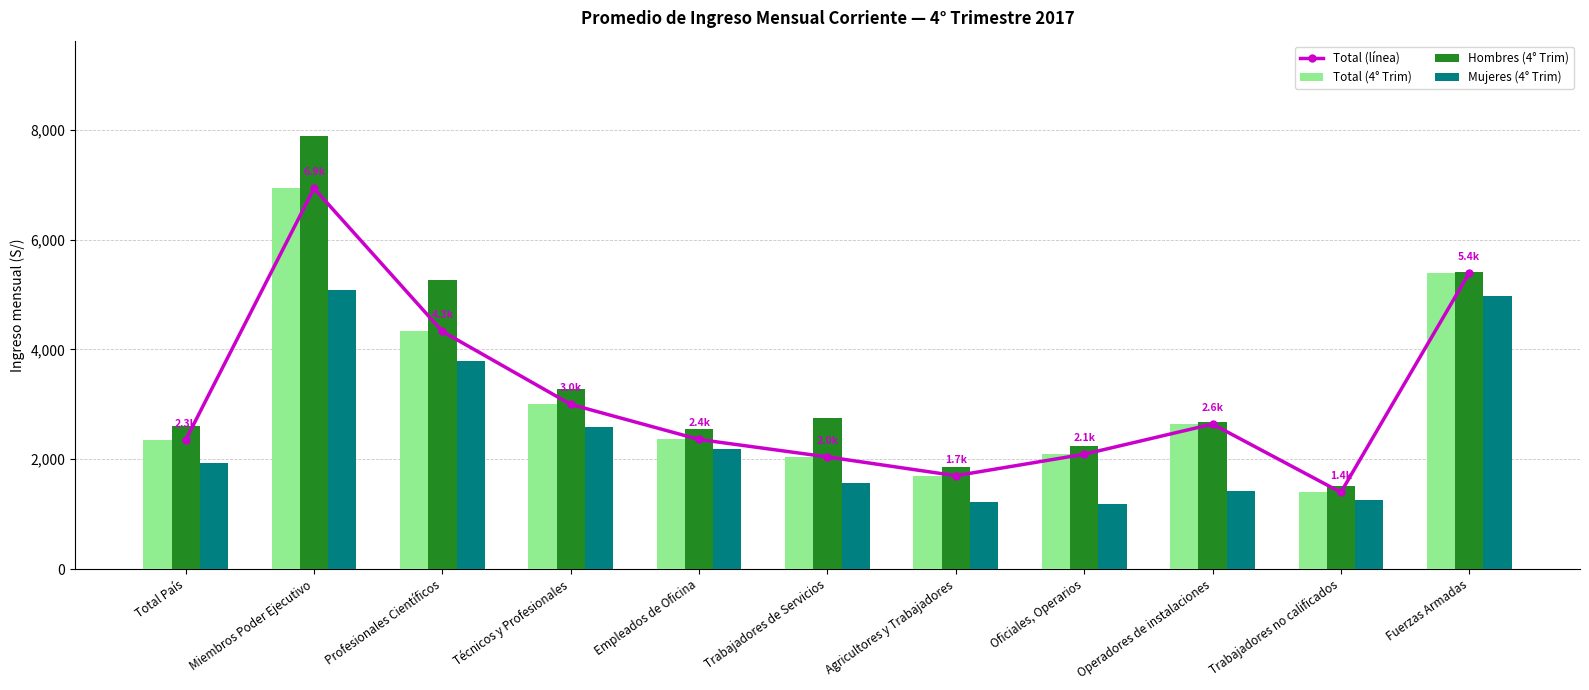

Reading left to right, list all the values displayed in this chart.

Total (línea): 2349.1	6933.8	4327.0	2998.8	2359.4	2041.3	1699.5	2090.3	2639.4	1396.1	5392.9
Total (4° Trim): 2349.1	6933.8	4327.0	2998.8	2359.4	2041.3	1699.5	2090.3	2639.4	1396.1	5392.9
Hombres (4° Trim): 2608.4	7887.8	5256.4	3287.2	2541.7	2741.4	1857.0	2246.7	2679.8	1507.3	5411.6
Mujeres (4° Trim): 1939.3	5087.0	3790.8	2581.2	2182.9	1574.8	1214.2	1191.3	1417.2	1255.7	4964.4